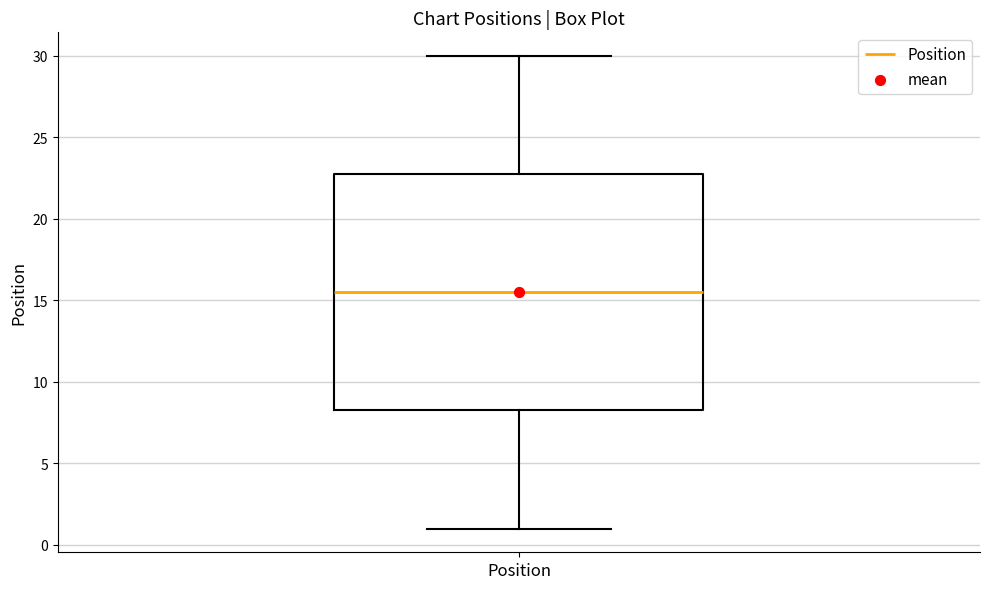

Read this box plot against the y-axis: the position of the median line, the range covered by the box, and the ends of both whiskers. The values are not printed on the chart, so give them approximately, as read against the axis.

median 15.5, box 8.5 to 23.0, whiskers 1.0 to 30.0